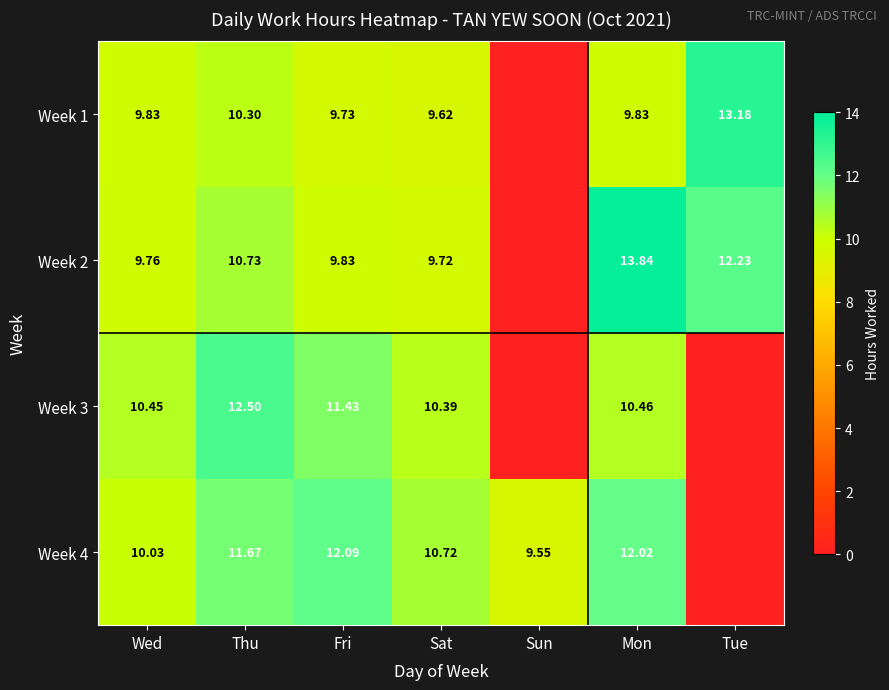

At which category is the sum across all series the highest?

Mon